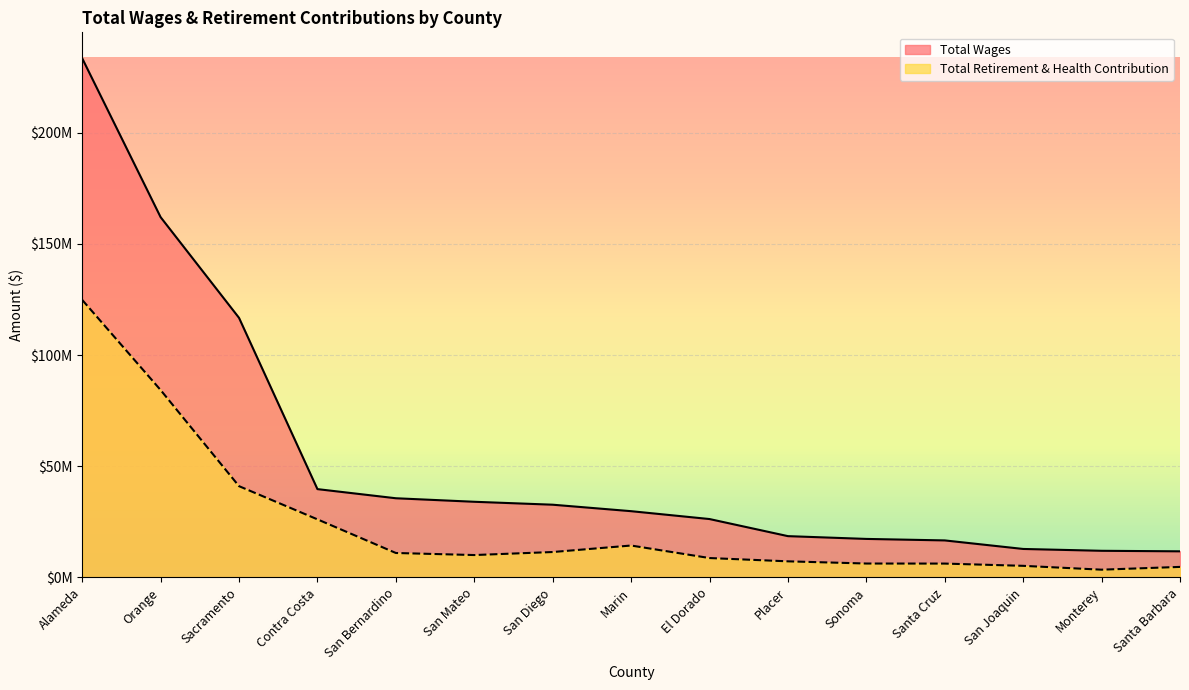

True or false: Total Wages has more than 1 points higher than both neighbors.

False